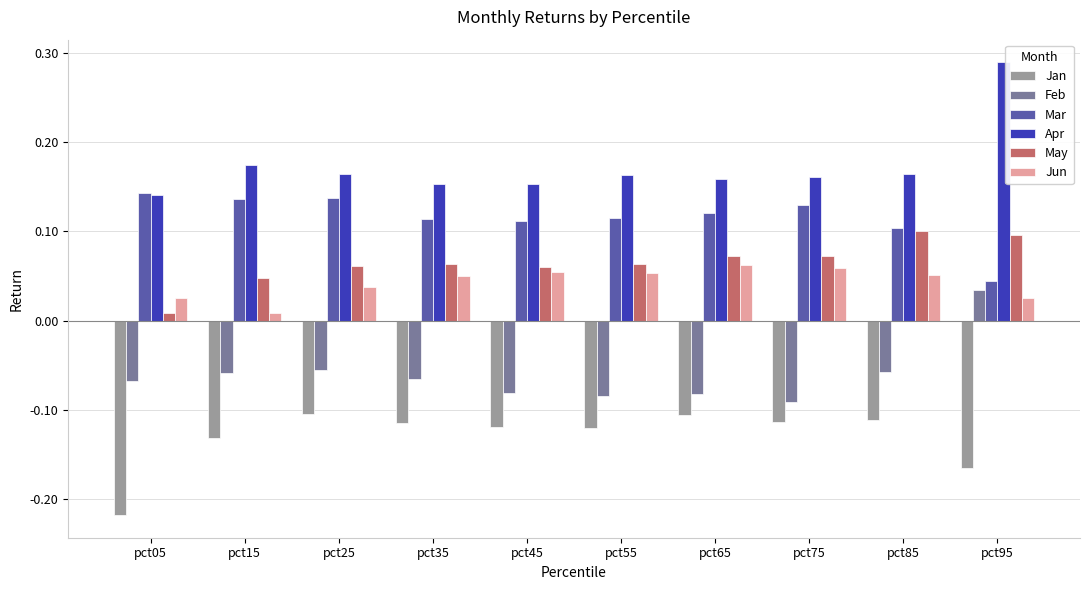

At which category is the sum across all series the highest?

pct95